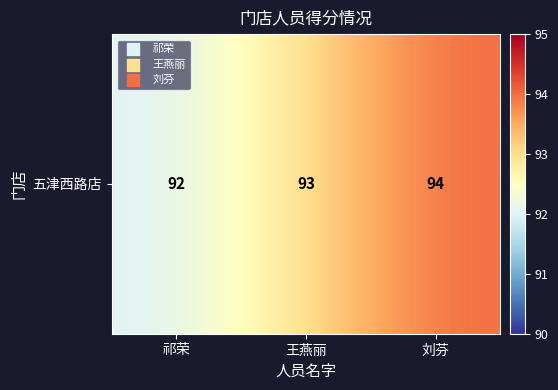

Rank the categories by value from highest to lowest.

刘芬, 王燕丽, 祁荣